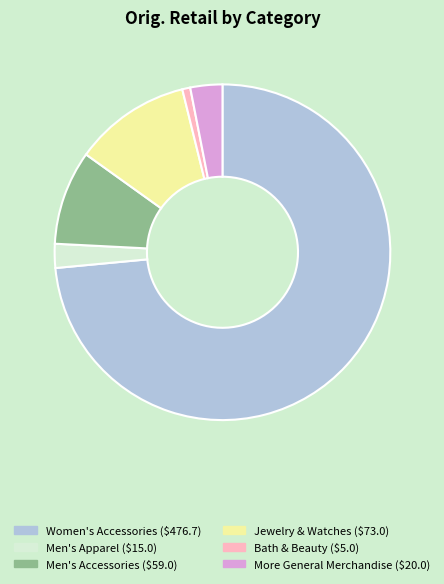

Does any single category account for the majority?

Yes